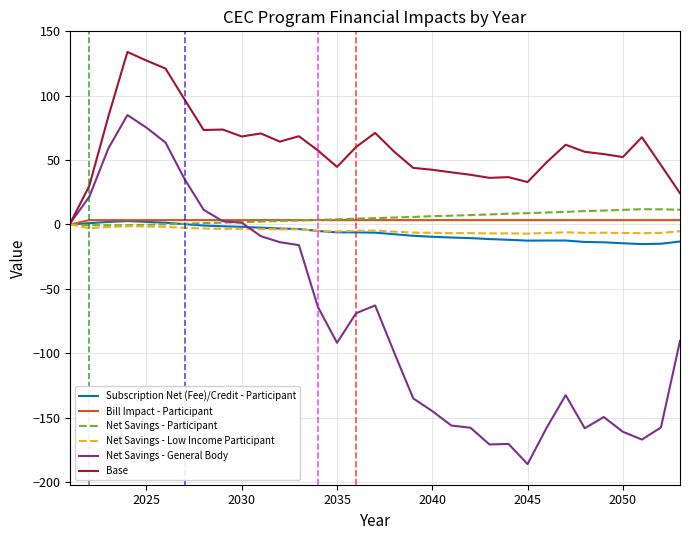

Which series has the largest range (max minus min)?

Net Savings - General Body